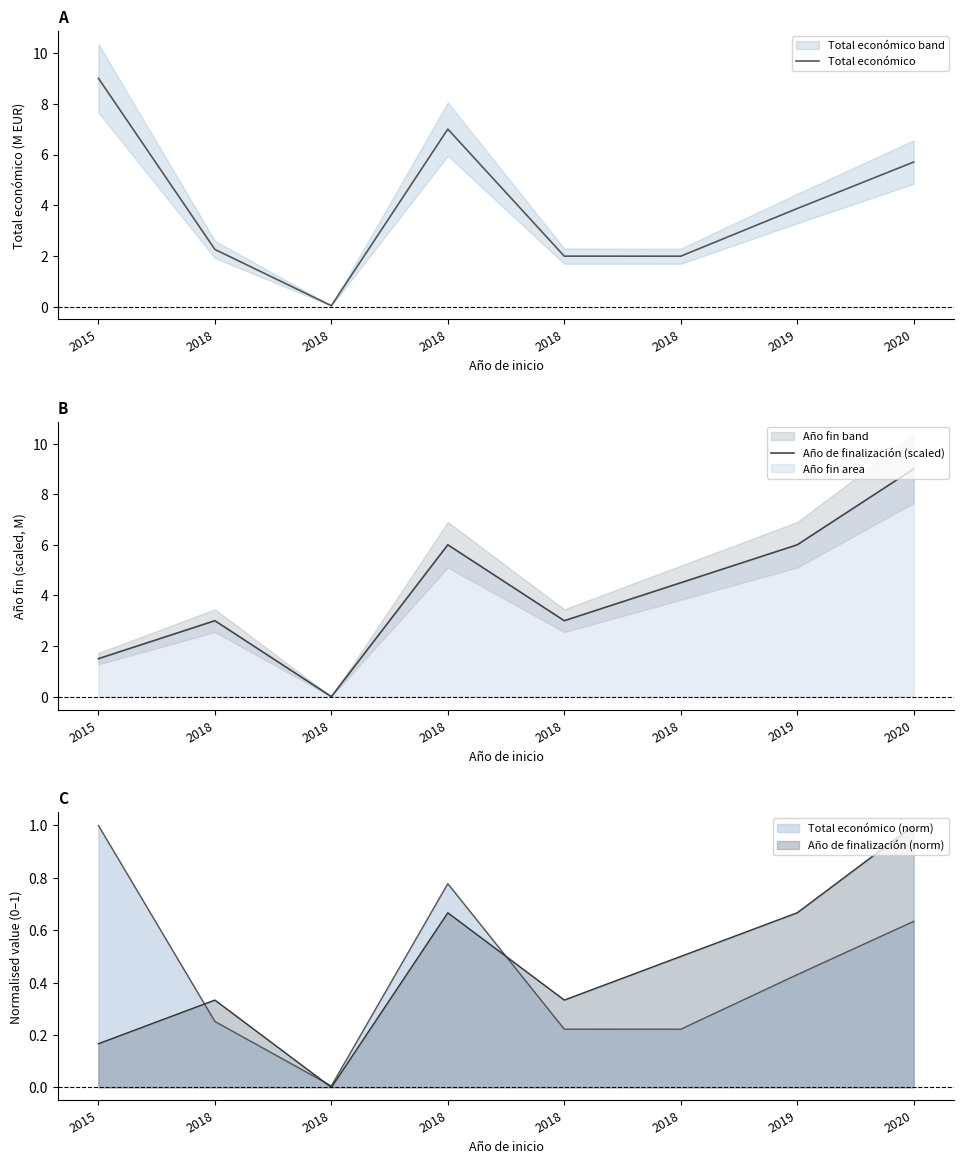

How many values in the Año de finalización (scaled) series are below 4?

4